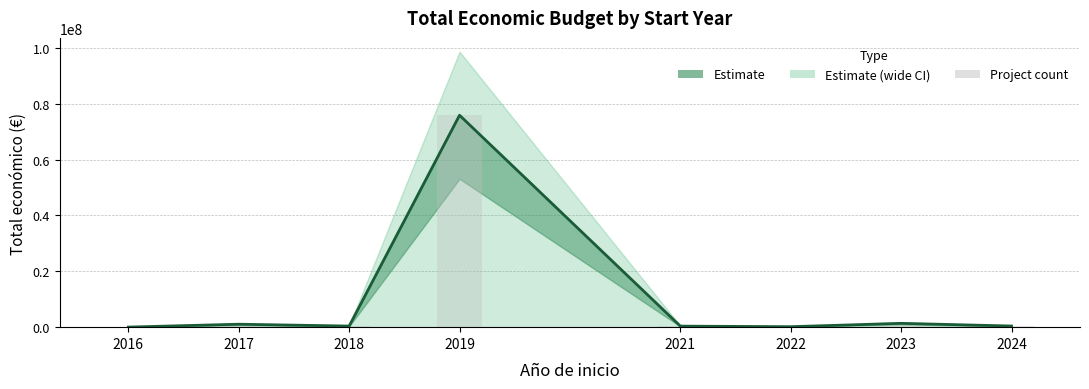

At which category is the sum across all series the highest?

2019